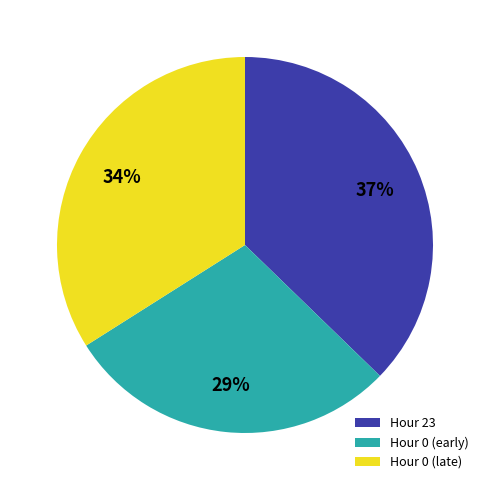

To the nearest percent, what portion does Hour 23 represent?

37%